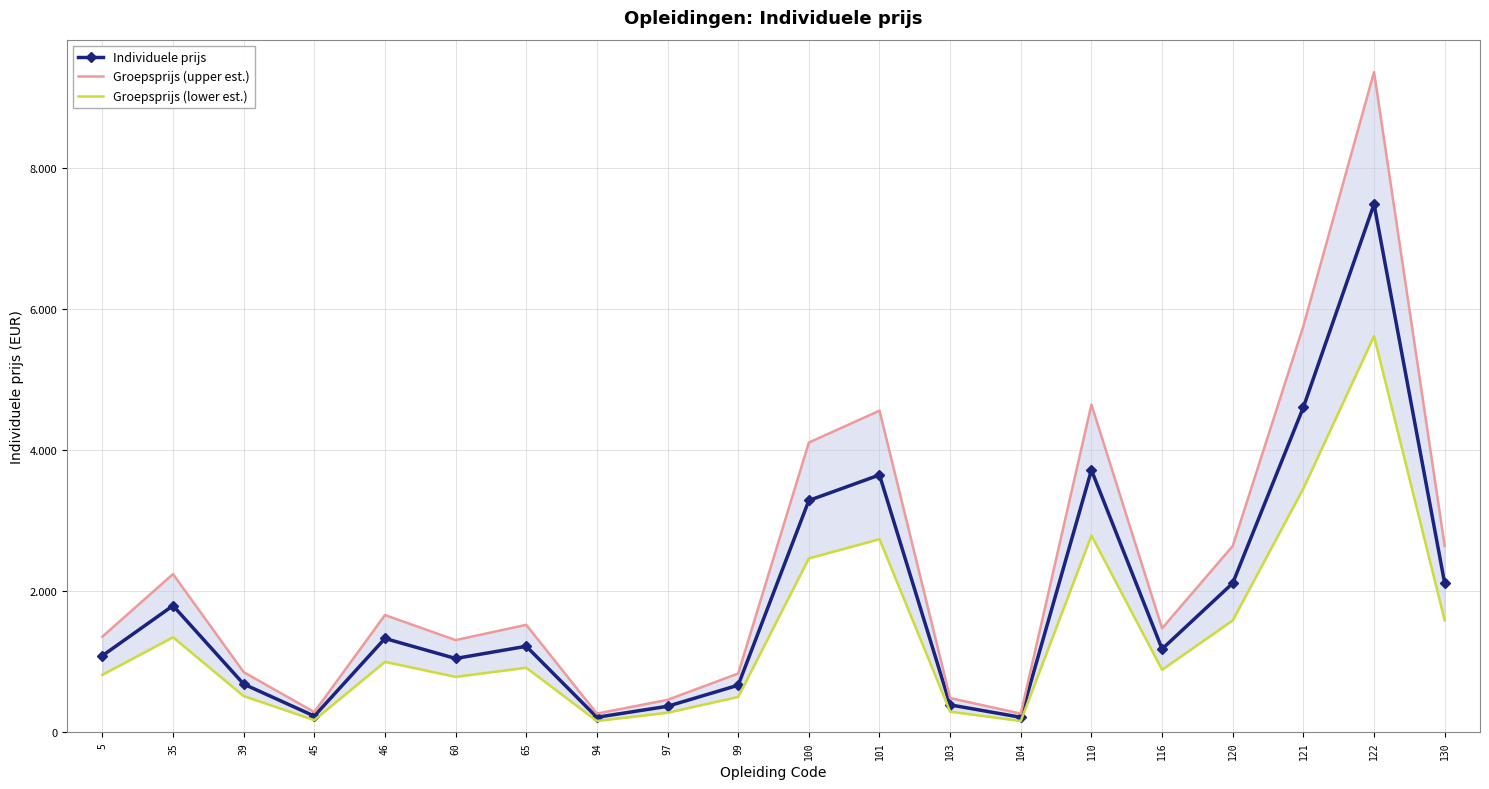

What is the difference between the maximum and minimum values in the Individuele prijs series?

7278.0